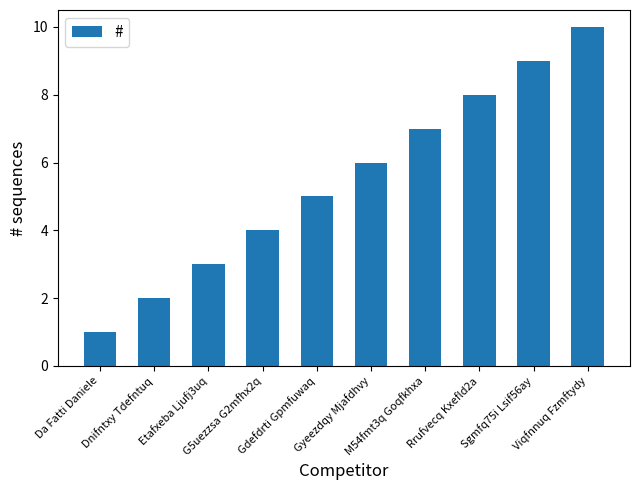

What is the average value?

6